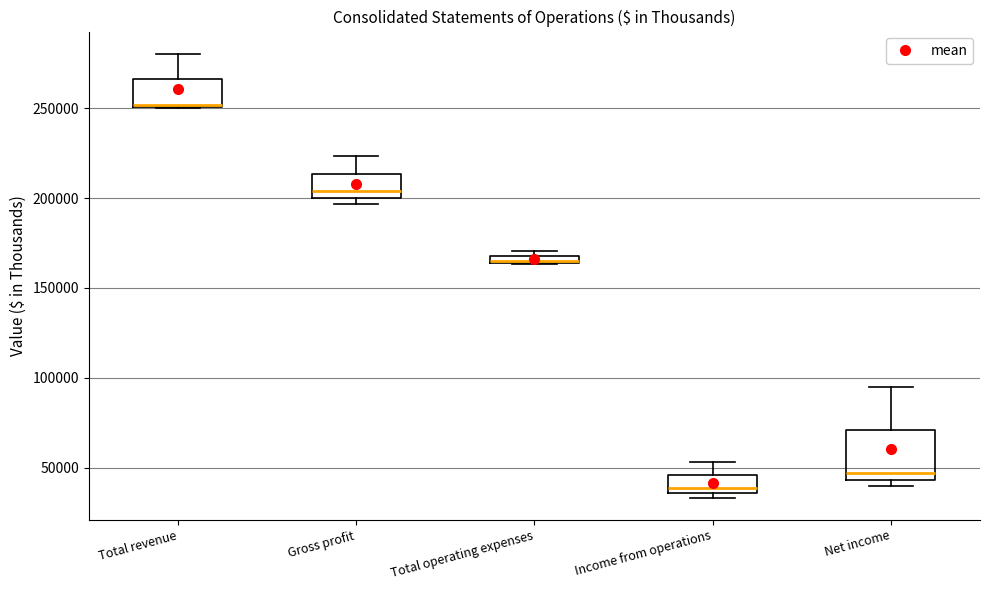

Comparing the boxes themselves (not the whiskers), which one is the tallest?

Net income